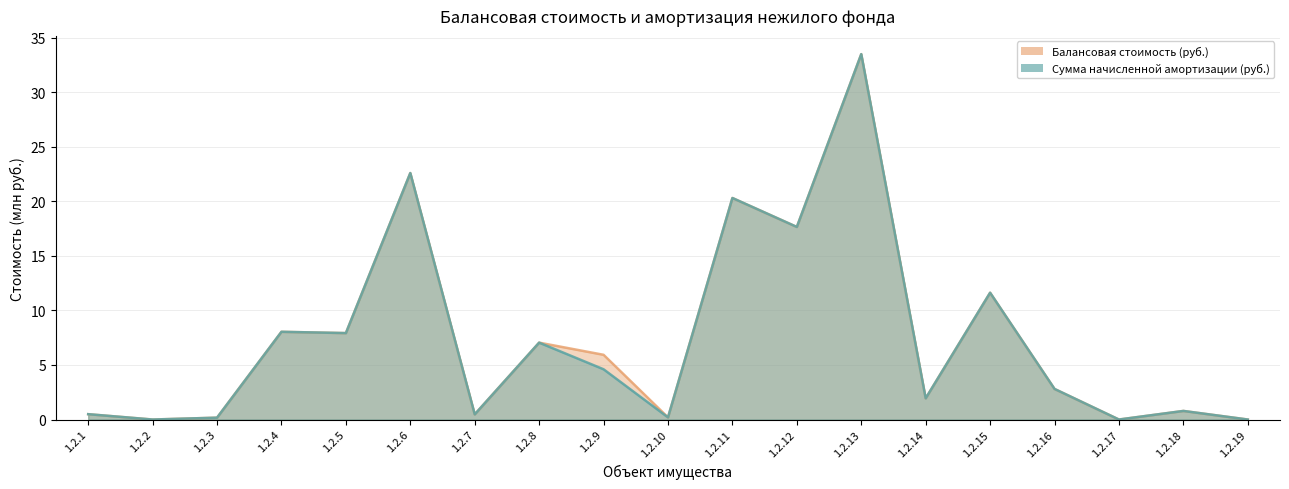

What is the value of the Сумма начисленной амортизации (руб.) point at the 15th from the left?

11.6